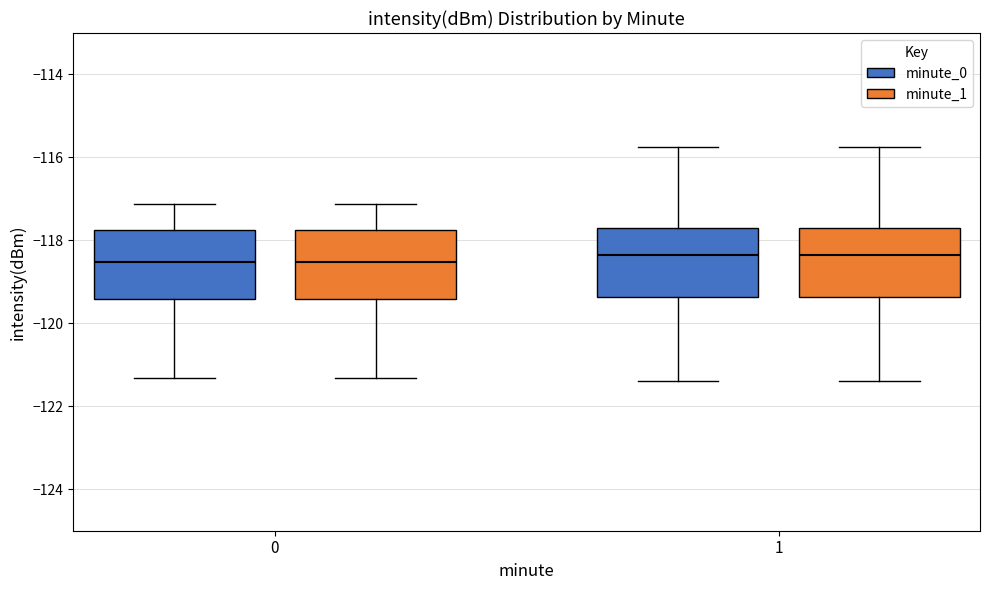

Reading left to right, transcribe this box plot: for each box, give where its median line is, the range the box spans, and where its two whiskers end, as read against the y-axis. The values are not printed on the chart, so give them approximately, as read against the axis.

0 (minute_0): median -118.6, box -119.4 to -117.8, whiskers -121.4 to -117.2
0 (minute_1): median -118.6, box -119.4 to -117.8, whiskers -121.4 to -117.2
1 (minute_0): median -118.4, box -119.4 to -117.6, whiskers -121.4 to -115.8
1 (minute_1): median -118.4, box -119.4 to -117.6, whiskers -121.4 to -115.8